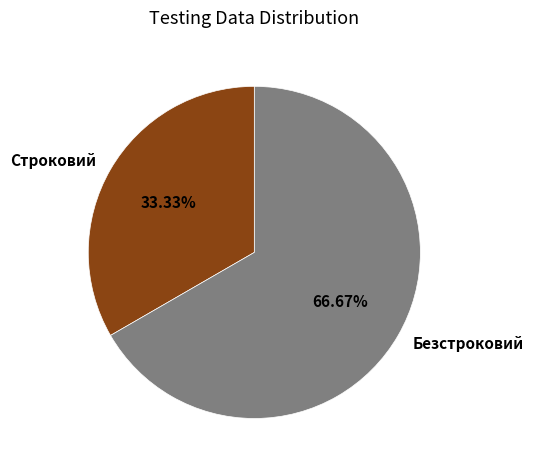

To the nearest percent, what percentage of the pie is Строковий?

33%